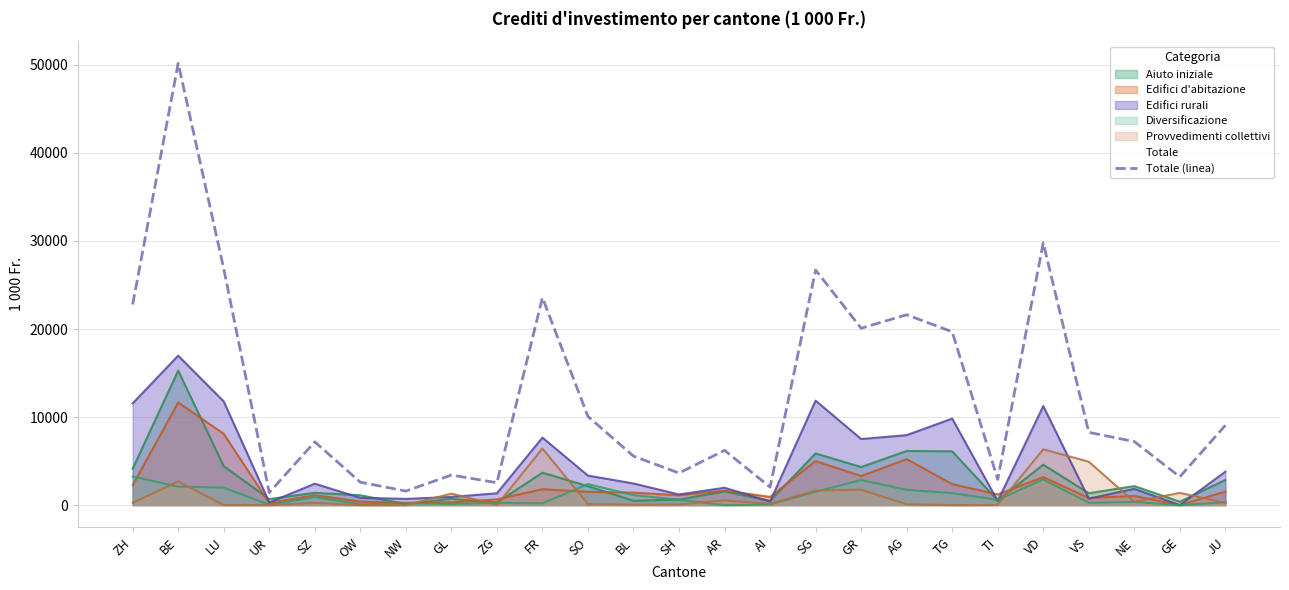

How many points are lower than both their immediate neighbors (excluding endpoints)?

8